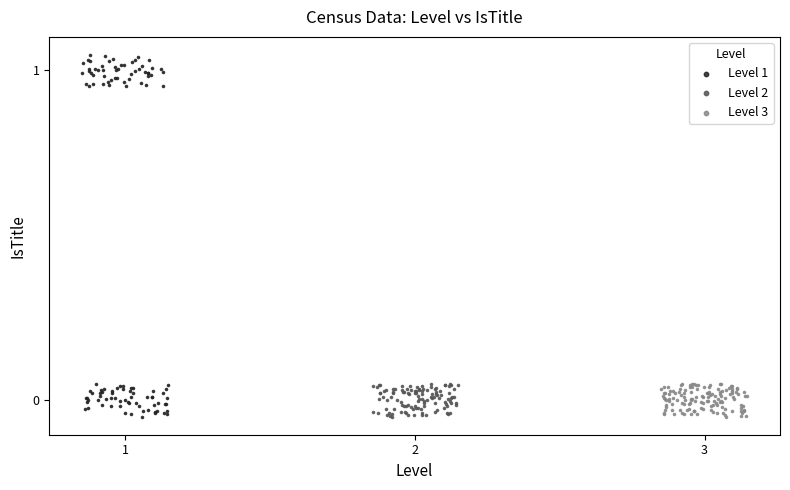

Which series has the largest Y range (max minus min)?

Level 1